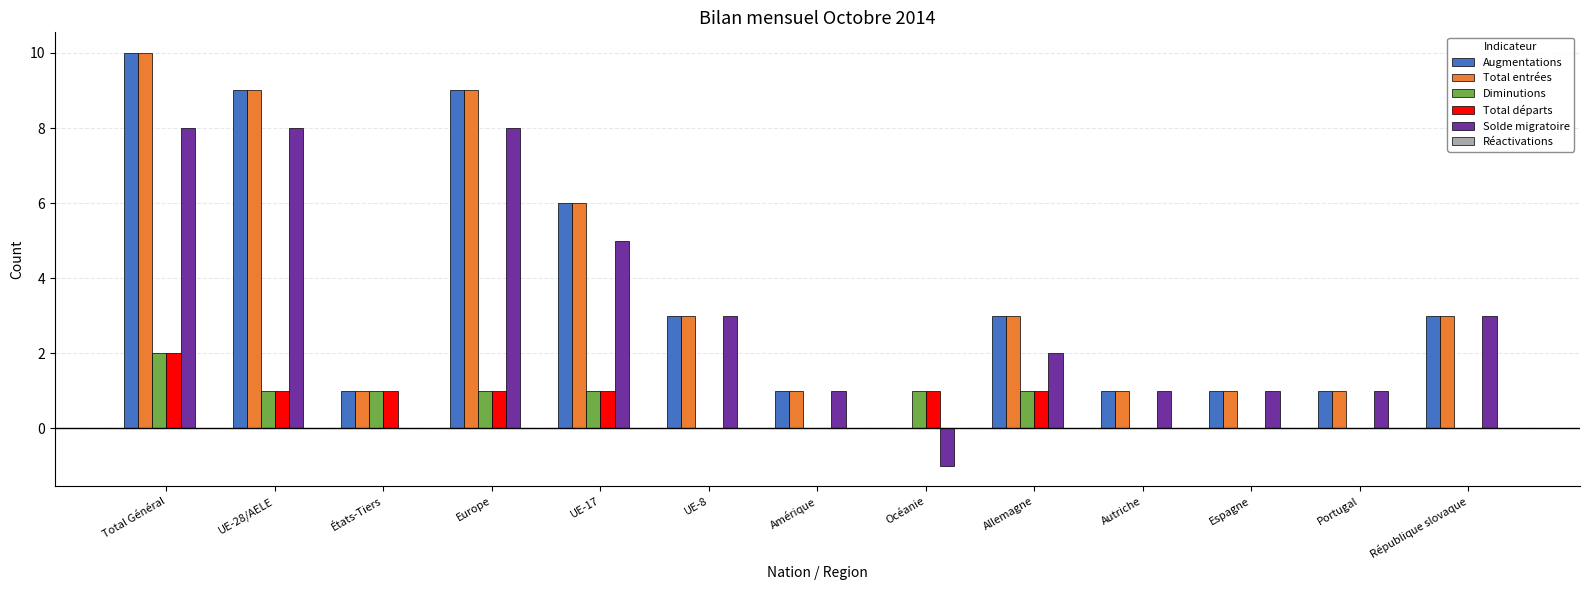

Does the chart contain stacked bars?

No